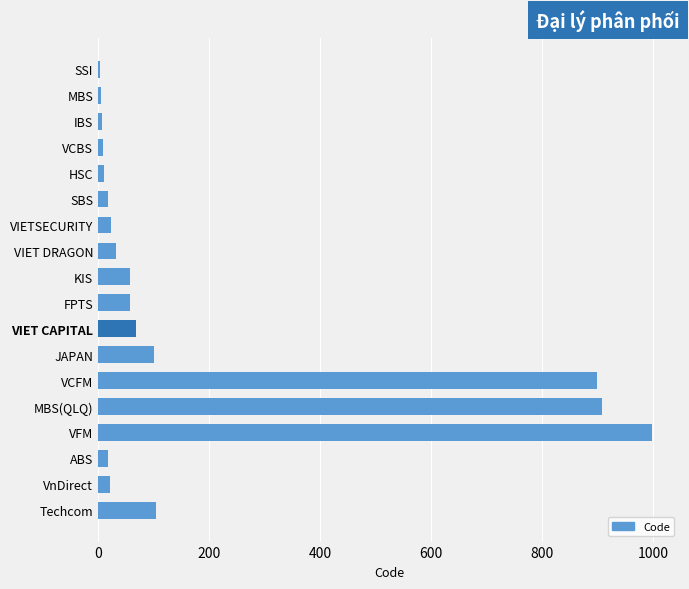

Are the bars grouped side by side (vs. stacked)?

No